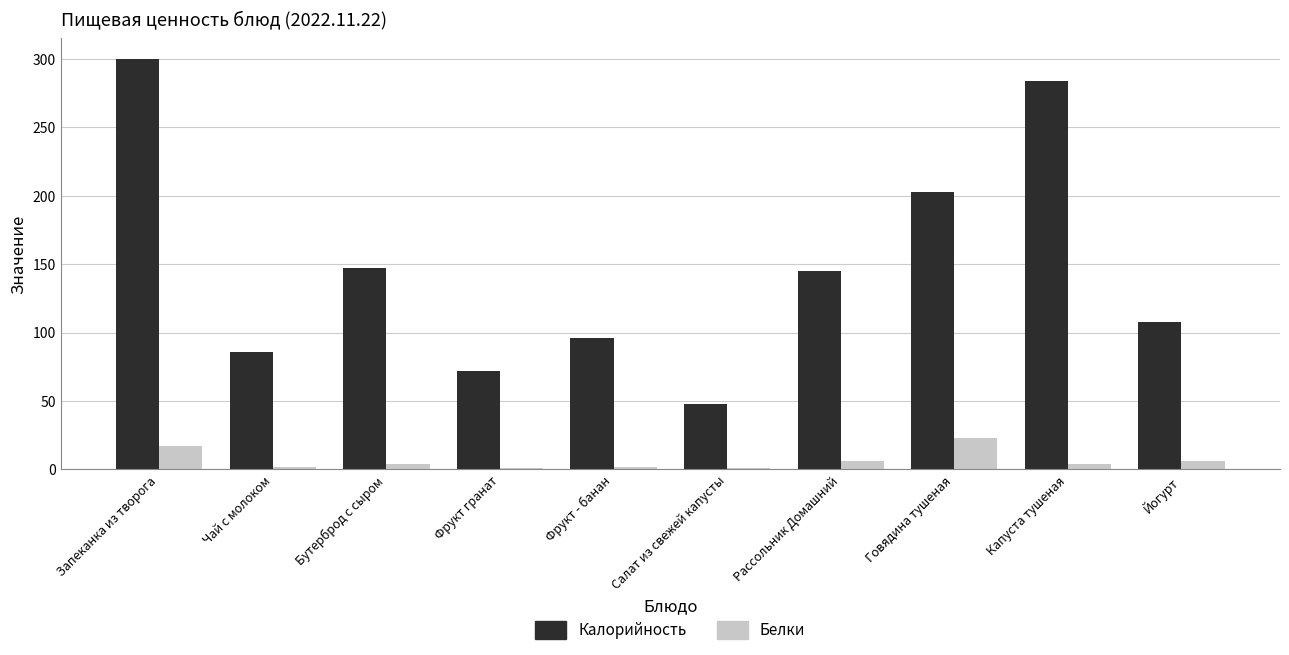

What is the sum of the Белки values at Йогурт and Капуста тушеная?

10.1